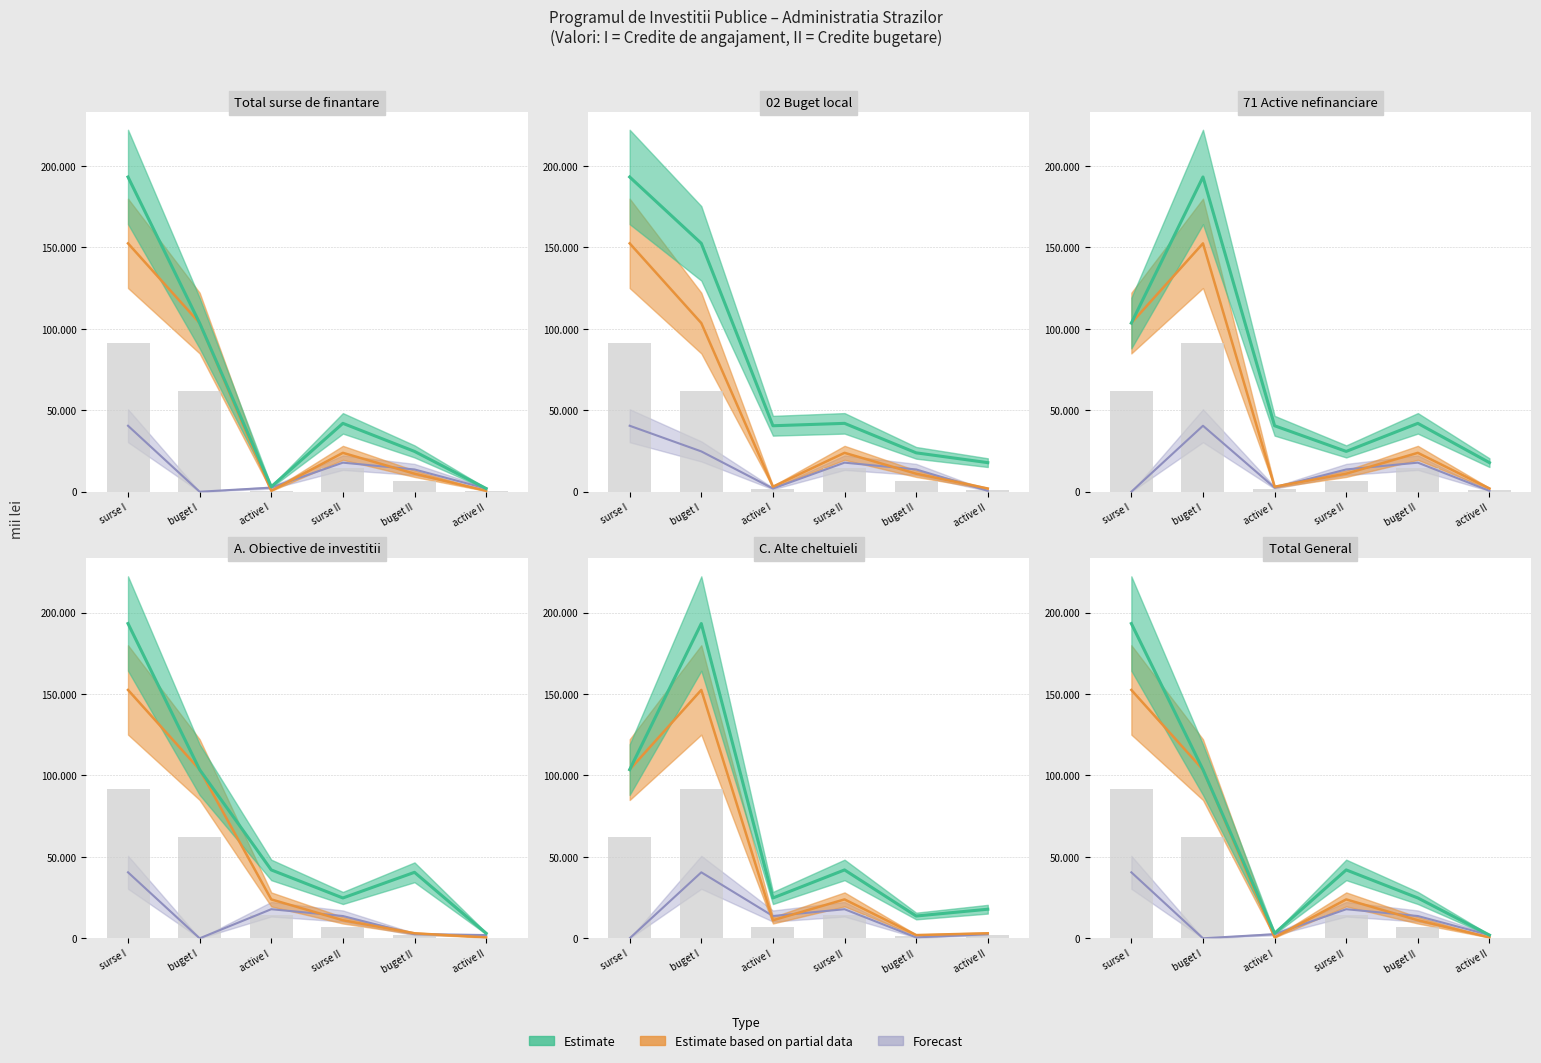

What is the total value across all series at 02 Buget local (I)?

387744